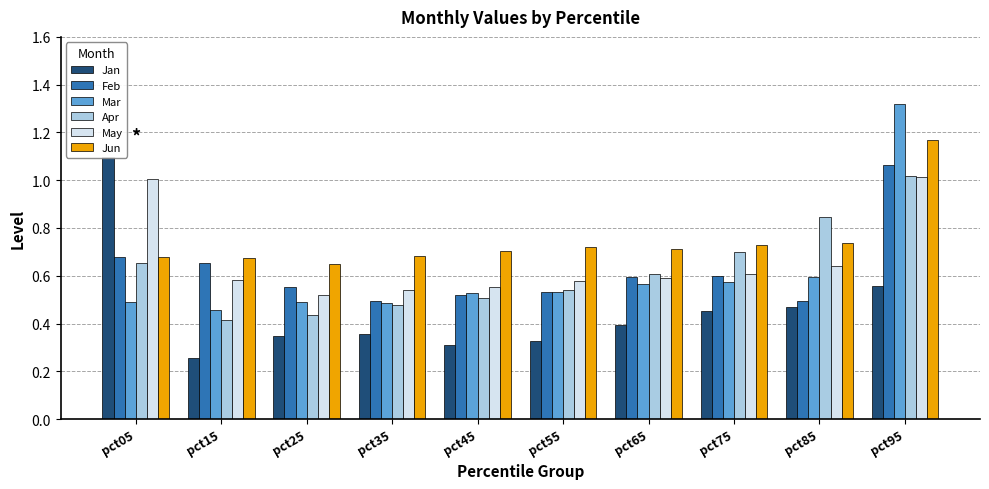

Reading left to right, what are all the values shown in this chart?

Jan: 1.1	0.3	0.3	0.4	0.3	0.3	0.4	0.5	0.5	0.6
Feb: 0.7	0.7	0.6	0.5	0.5	0.5	0.6	0.6	0.5	1.1
Mar: 0.5	0.5	0.5	0.5	0.5	0.5	0.6	0.6	0.6	1.3
Apr: 0.7	0.4	0.4	0.5	0.5	0.5	0.6	0.7	0.8	1.0
May: 1.0	0.6	0.5	0.5	0.6	0.6	0.6	0.6	0.6	1.0
Jun: 0.7	0.7	0.6	0.7	0.7	0.7	0.7	0.7	0.7	1.2